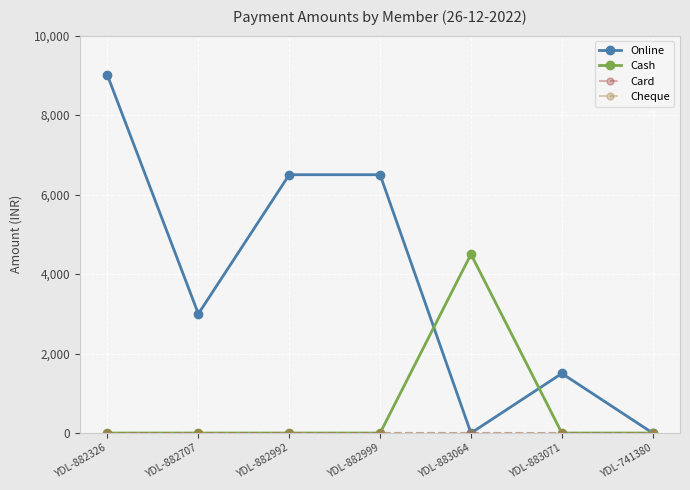

Is the value of Cash at YDL-882707 greater than the value of Cheque at YDL-882326?

No